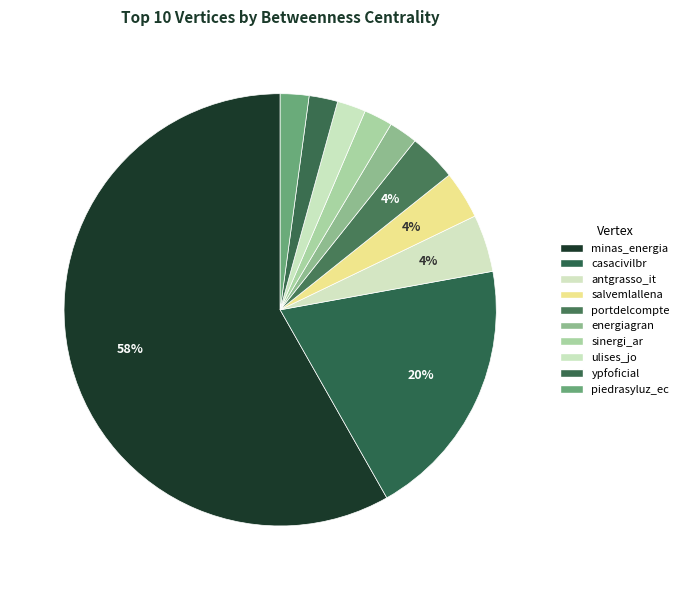

Which slice represents more than half of the pie?

minas_energia